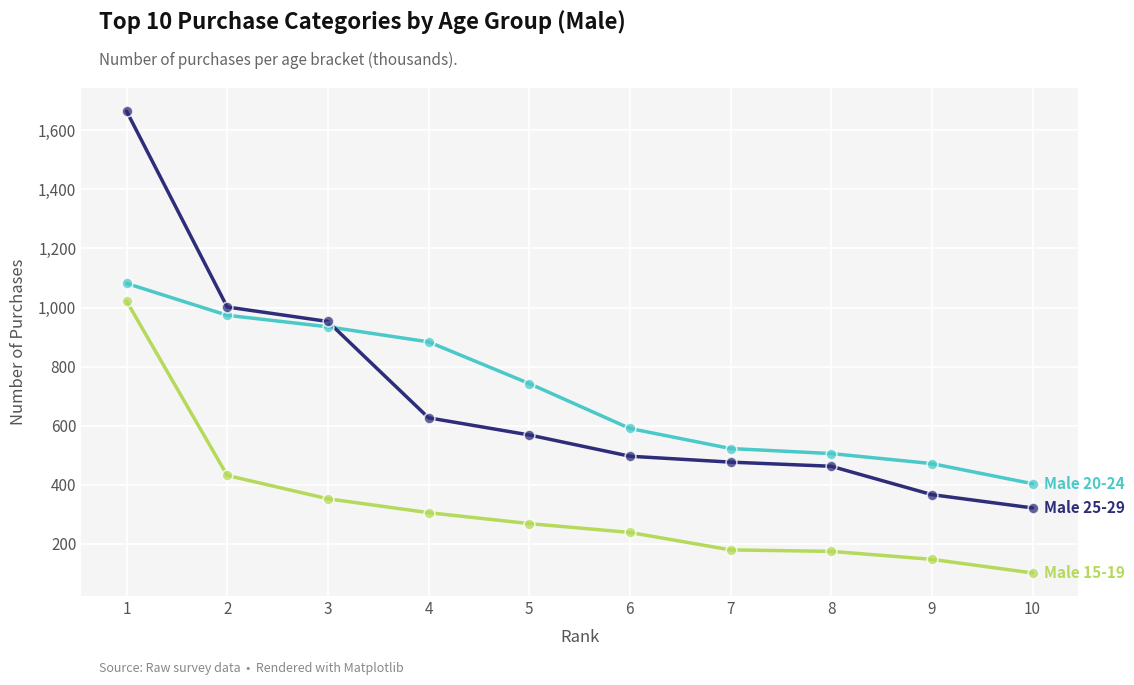

At which category is the sum across all series the highest?

1